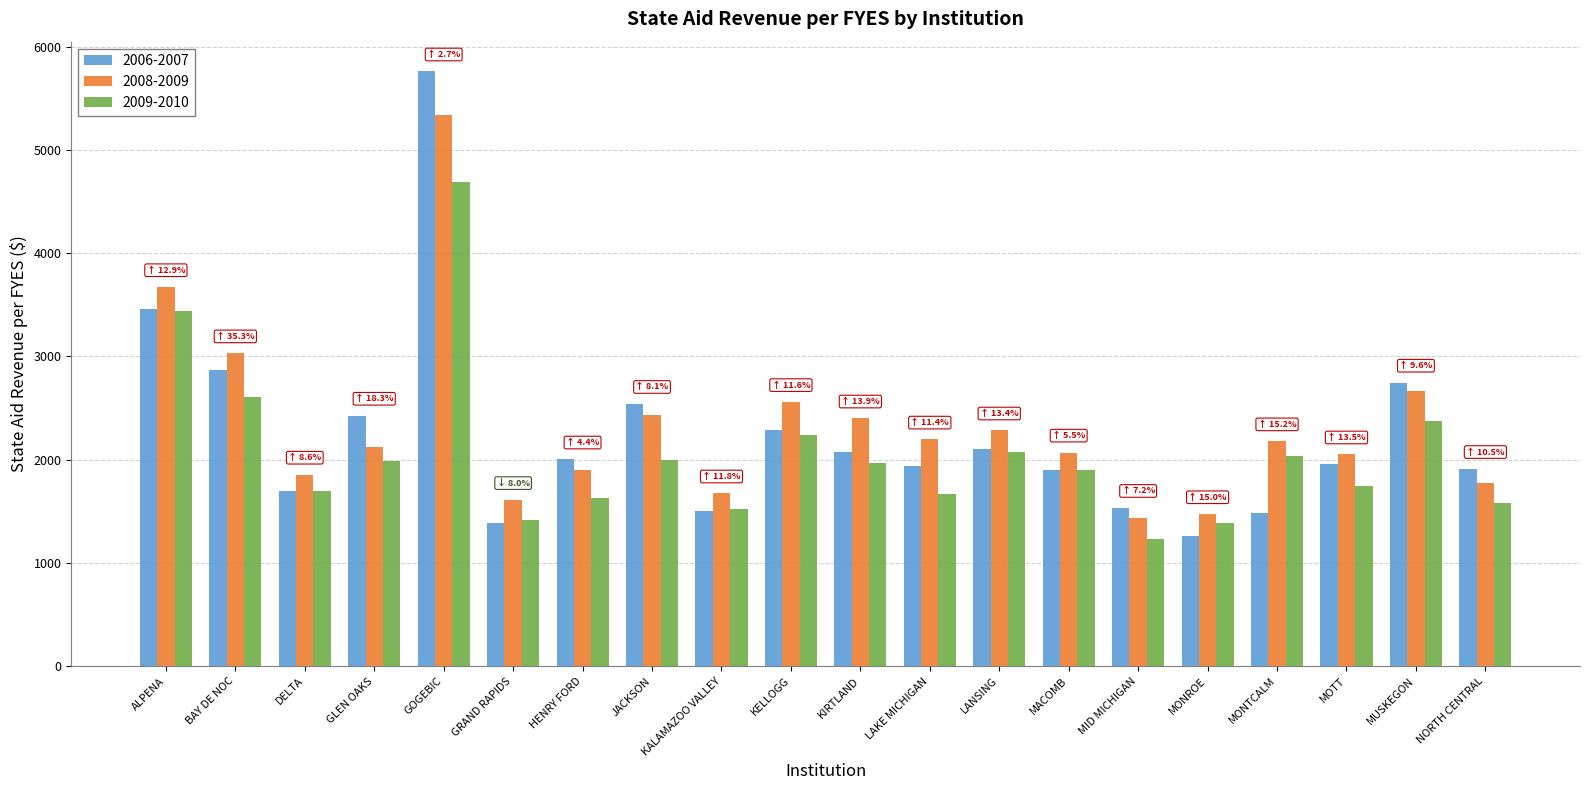

Which series has the largest range (max minus min)?

2006-2007